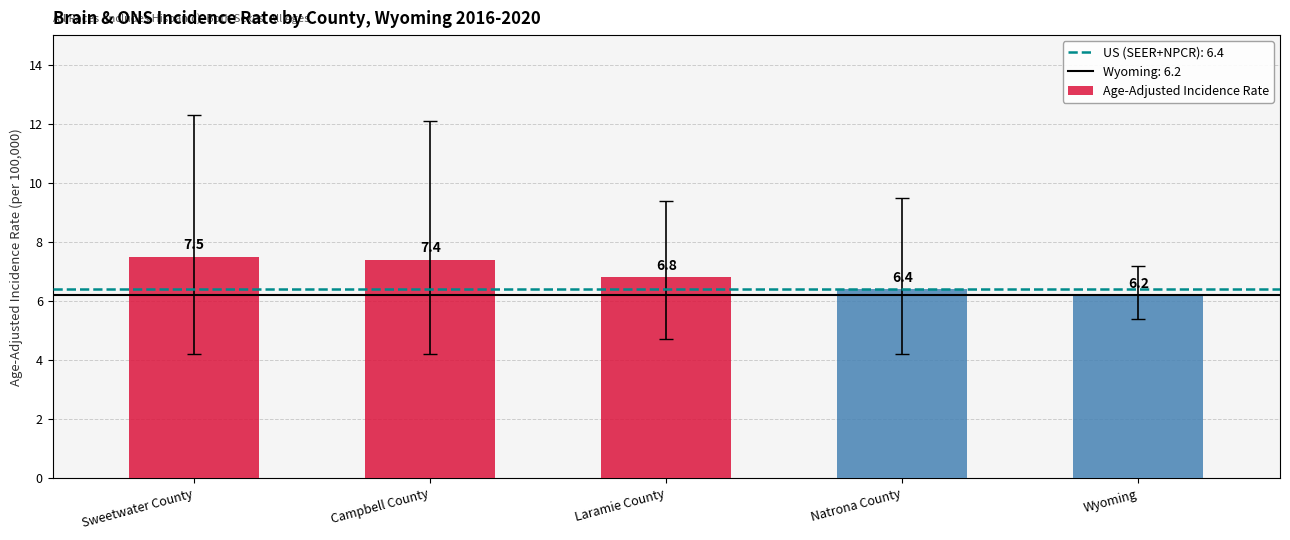

Reading right to left, transcribe all the data shown in this chart.

6.2	6.4	6.8	7.4	7.5